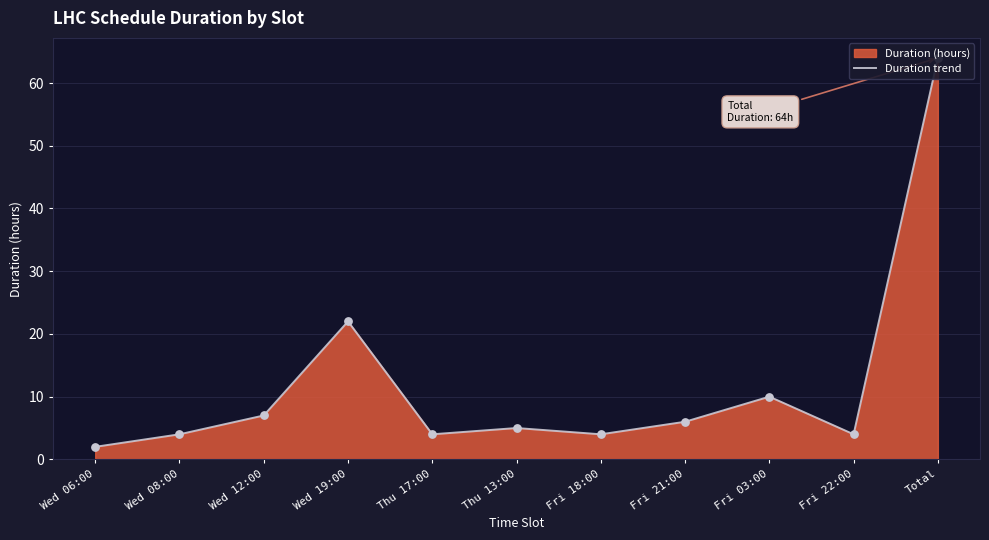

Which has a higher value, Wed 08:00 or Wed 12:00?

Wed 12:00